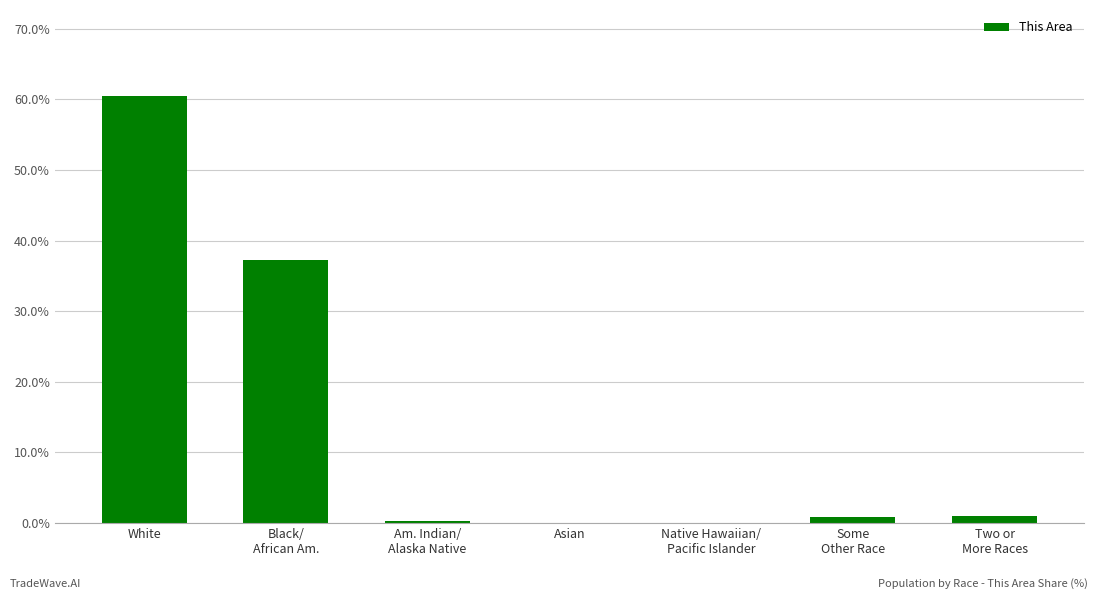

Are the bars horizontal?

No